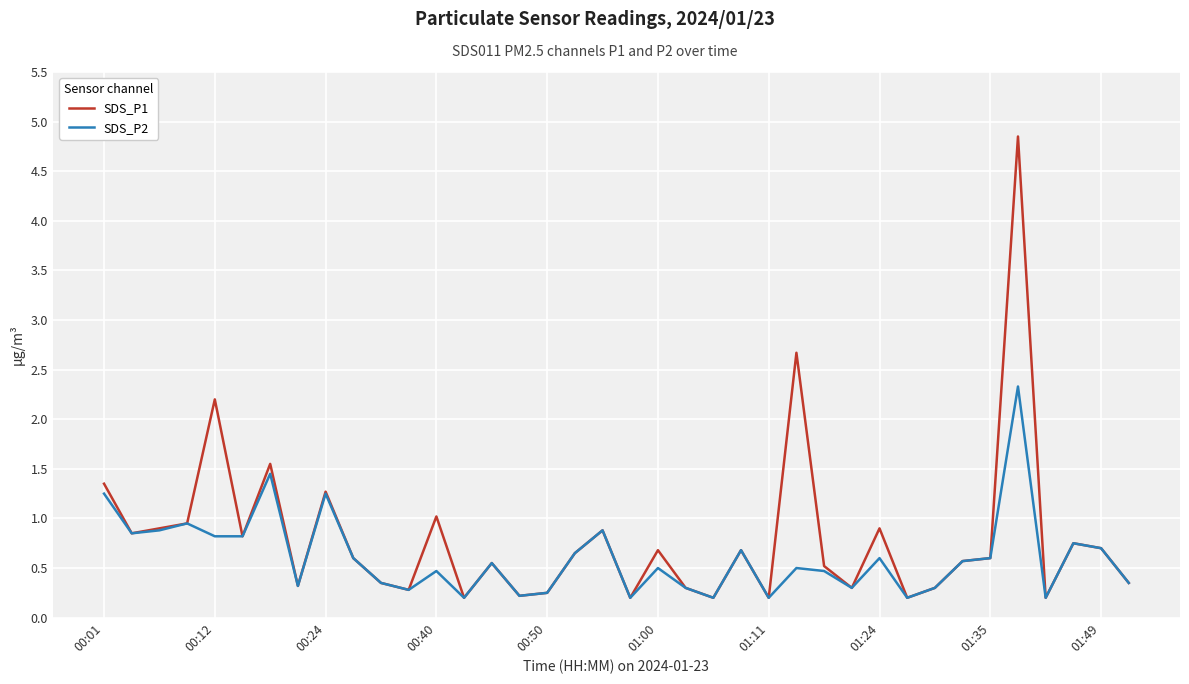

Which series has the widest spread of values?

SDS_P1